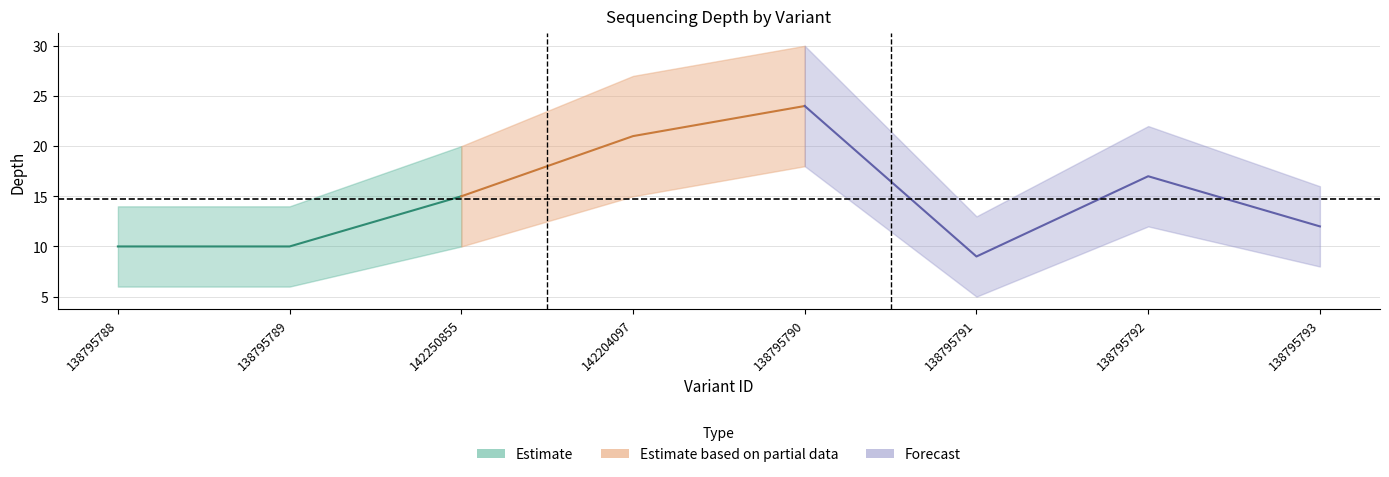

Reading left to right, transcribe all the data shown in this chart.

138795788=10	138795789=10	142250855=15	142204097=21	138795790=24	138795791=9	138795792=17	138795793=12